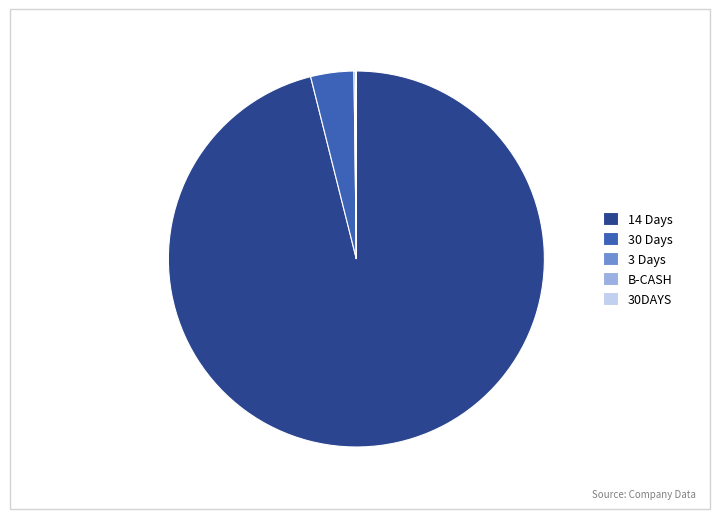

True or false: 30 Days accounts for 18% of the total.

False